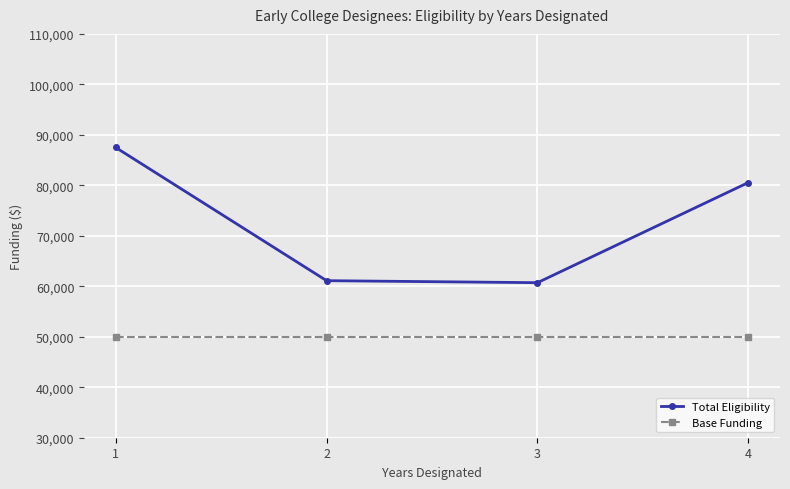

What is the maximum value for Base Funding?

50000.0